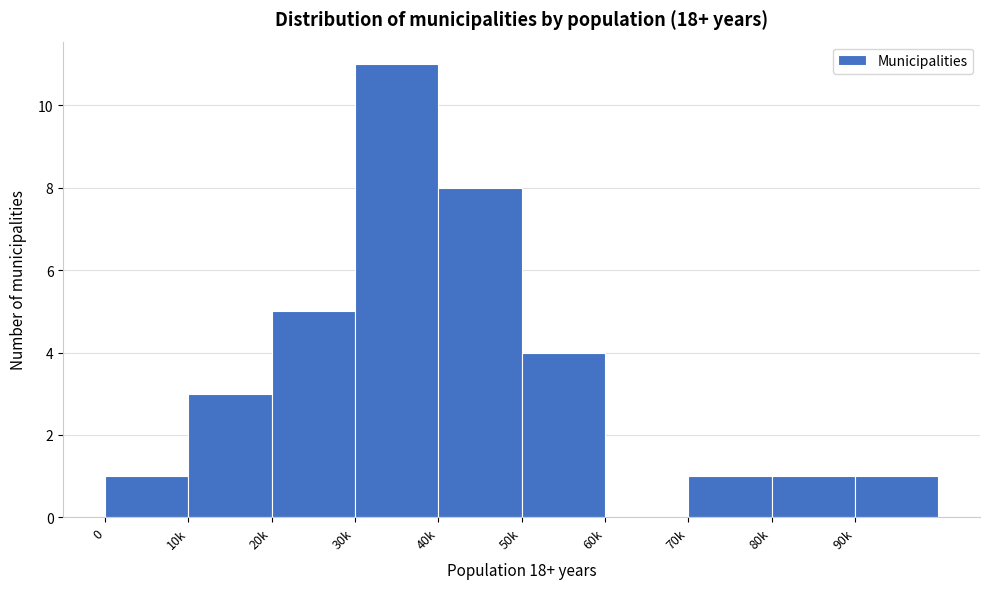

Reading left to right, transcribe all the data shown in this chart.

0=1	10k=3	20k=5	30k=11	40k=8	50k=4	60k=0	70k=1	80k=1	90k=1